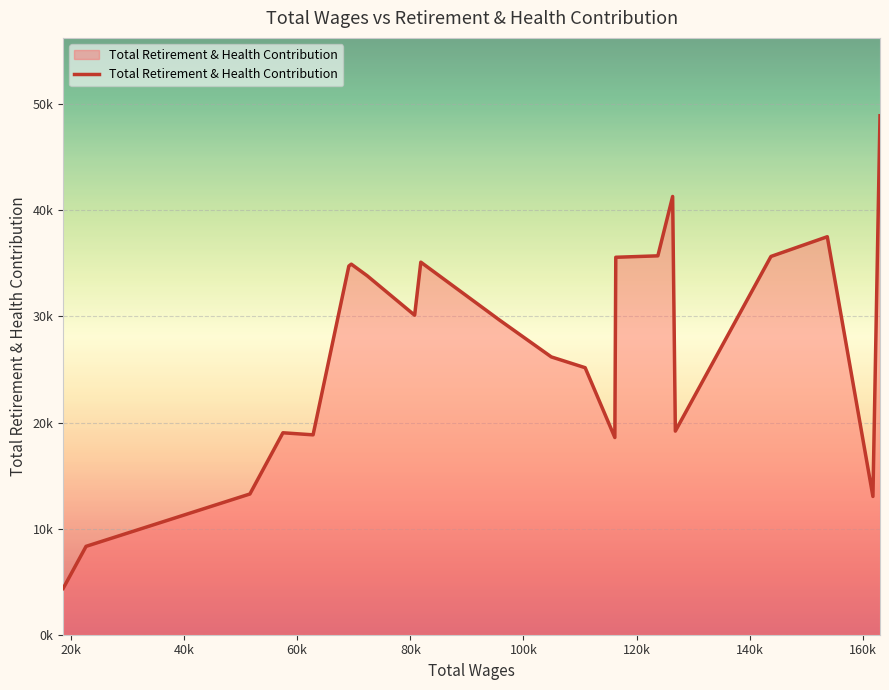

Does the chart have visible grid lines?

Yes